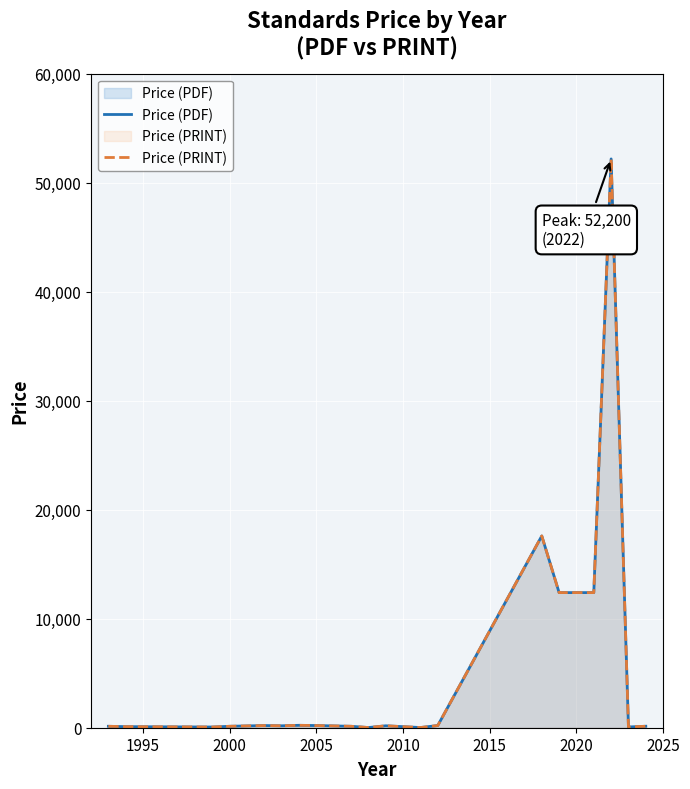

What is the value of the Price (PRINT) point at the 2nd from the left?

98.0